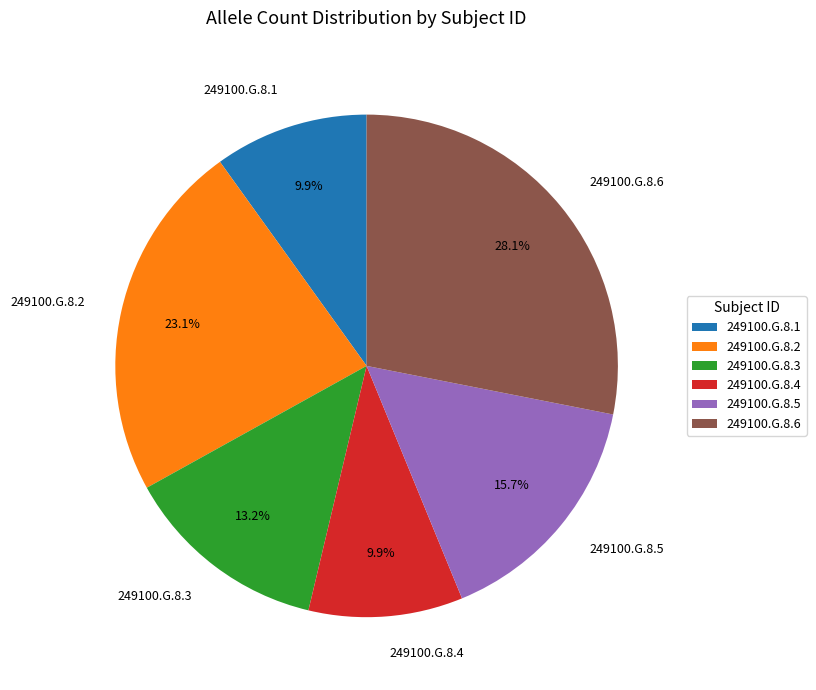

What is the ratio of the value at 249100.G.8.3 to the value at 249100.G.8.6?

0.5